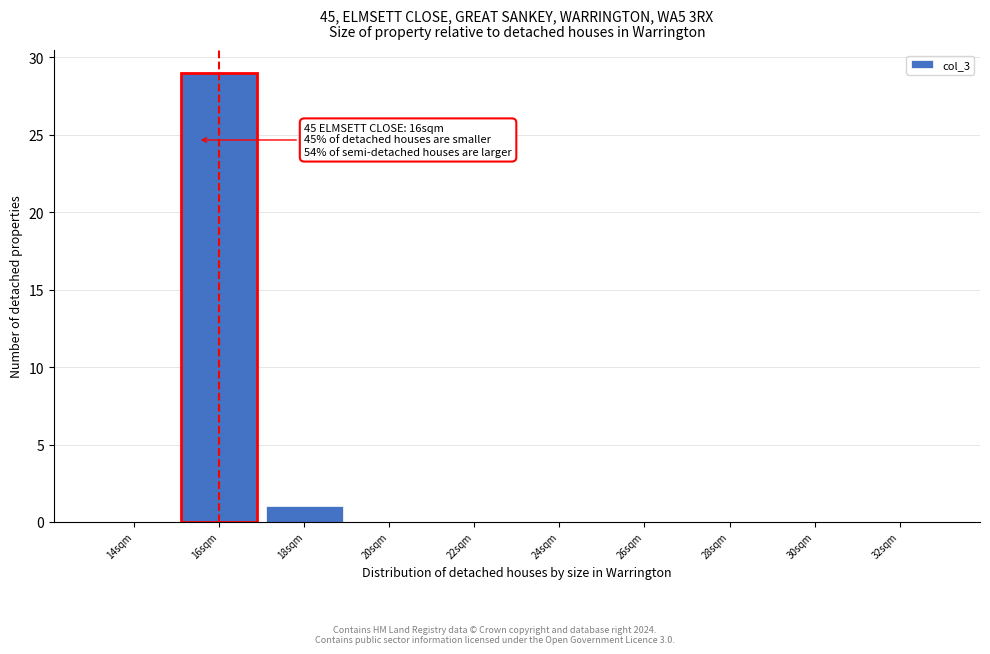

Reading left to right, transcribe all the data shown in this chart.

14sqm=0	16sqm=29	18sqm=1	20sqm=0	22sqm=0	24sqm=0	26sqm=0	28sqm=0	30sqm=0	32sqm=0